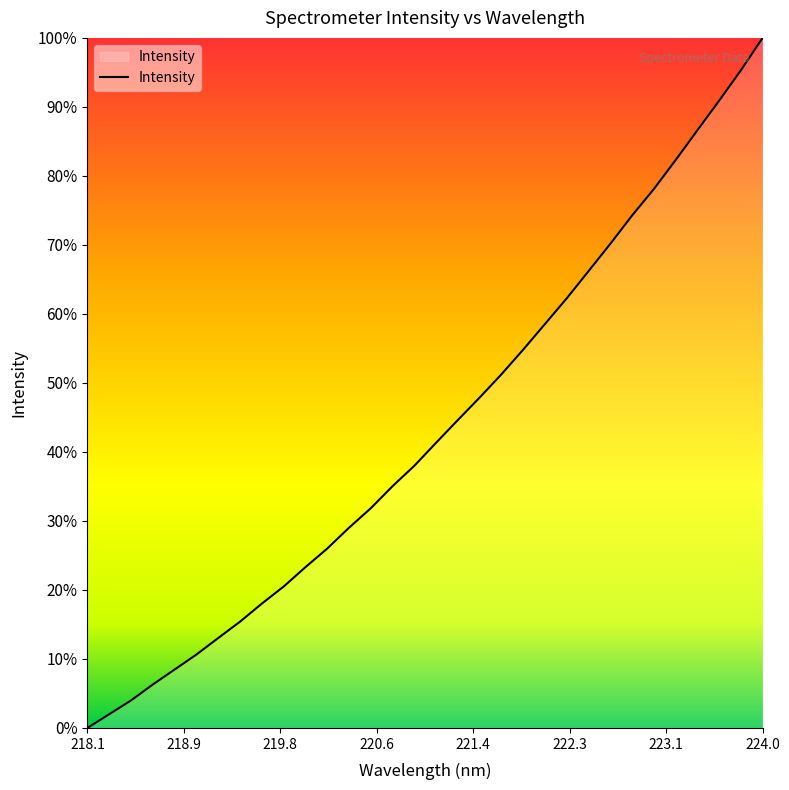

How many series are shown in this chart?

1